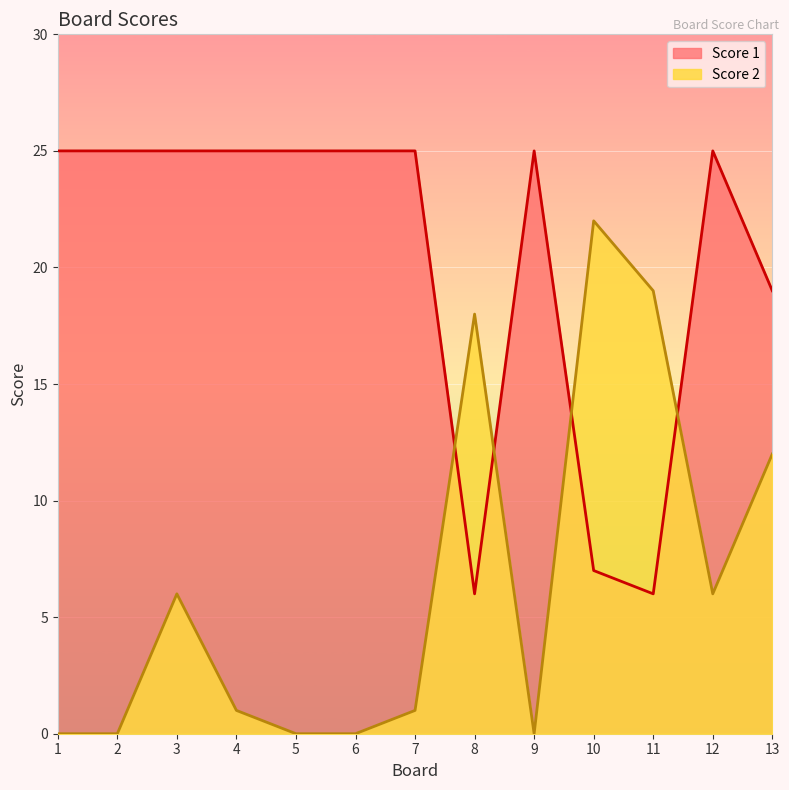

What is the difference between the maximum and minimum values in the Score 2 series?

22